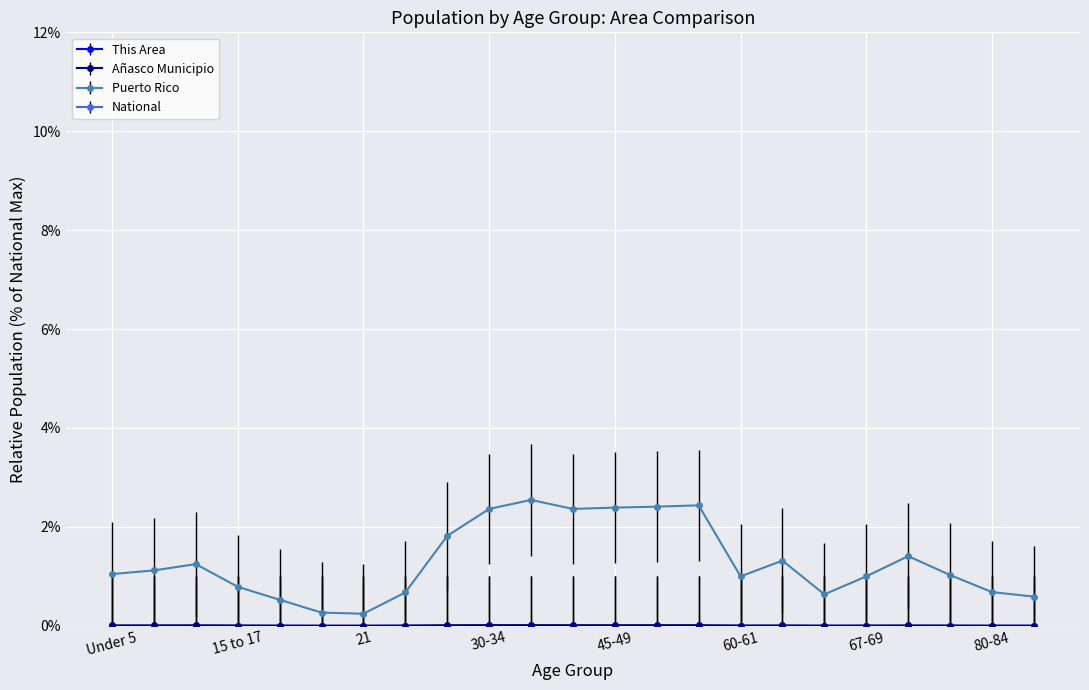

Which has a higher value, 40-44 or 18-19?

40-44